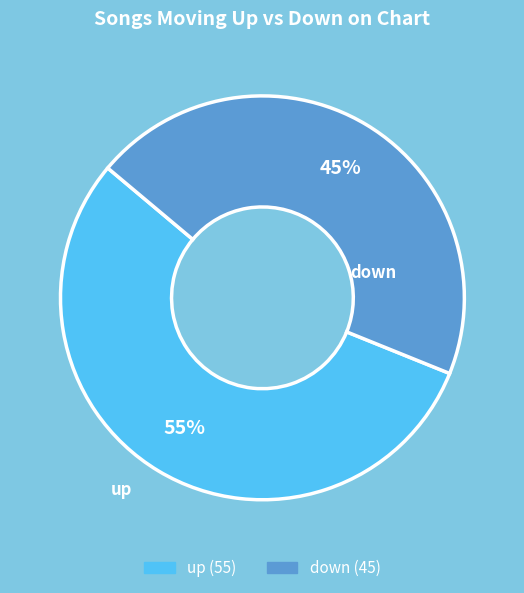

Count the number of slices in the pie.

2